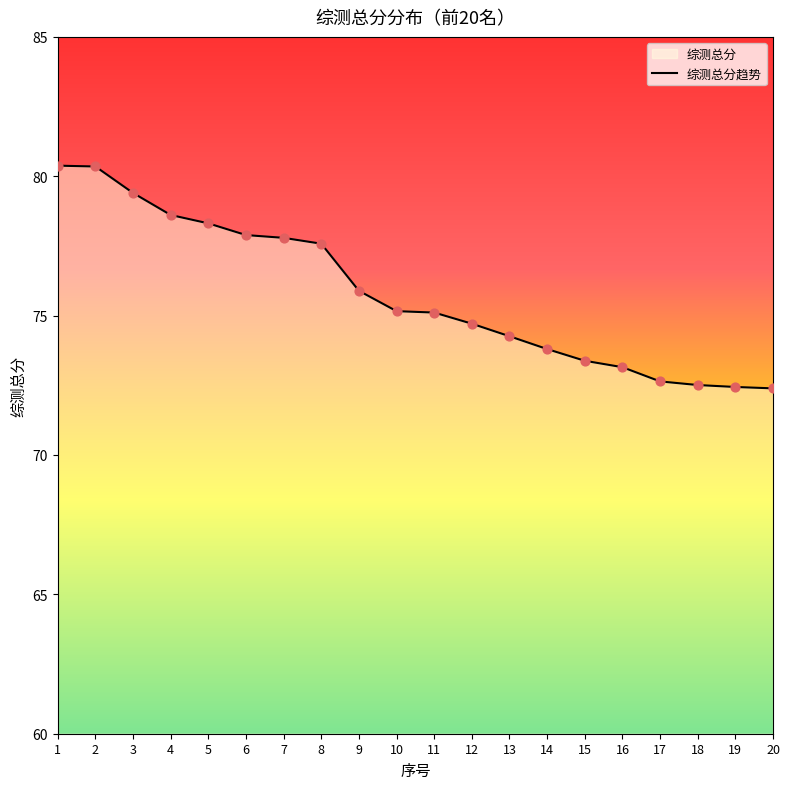

What is the change in value from 4 to 7?

-0.8